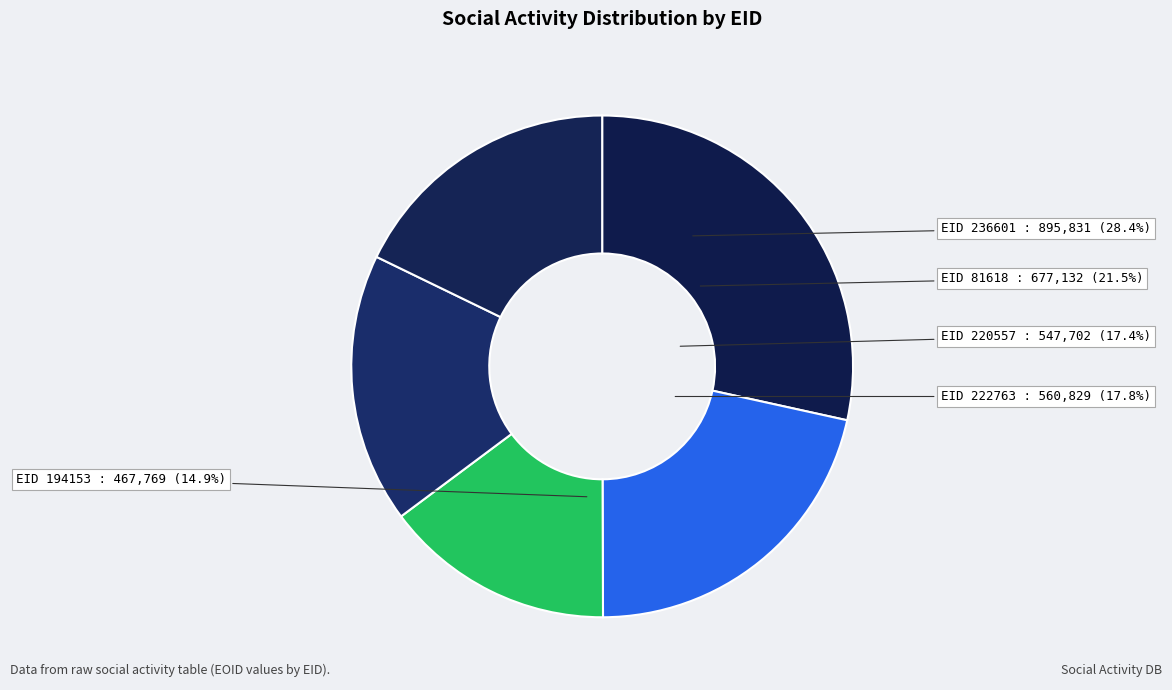

How many segments does this pie chart have?

5